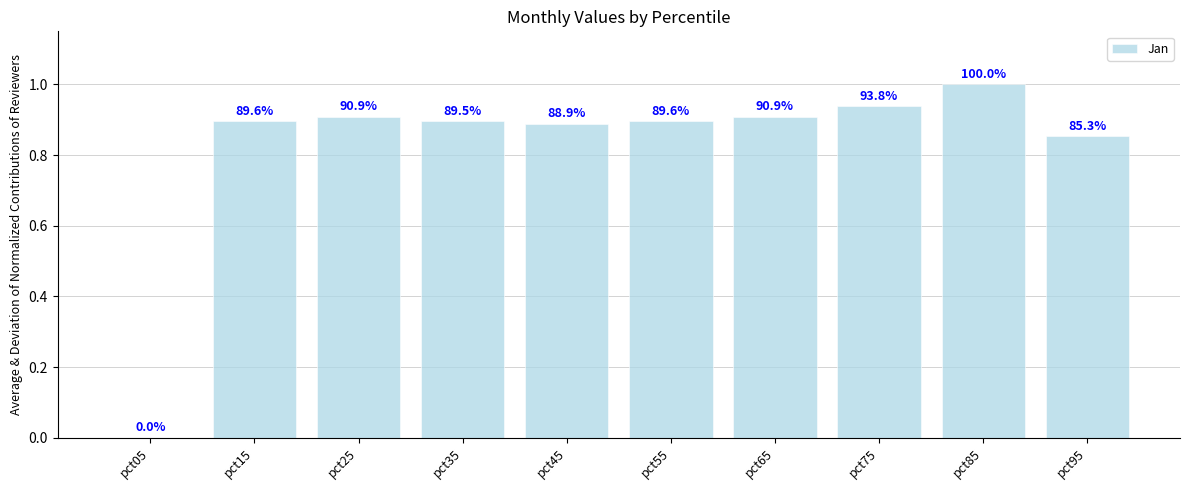

Rank the categories by value from lowest to highest.

pct05, pct95, pct45, pct35, pct15, pct55, pct65, pct25, pct75, pct85